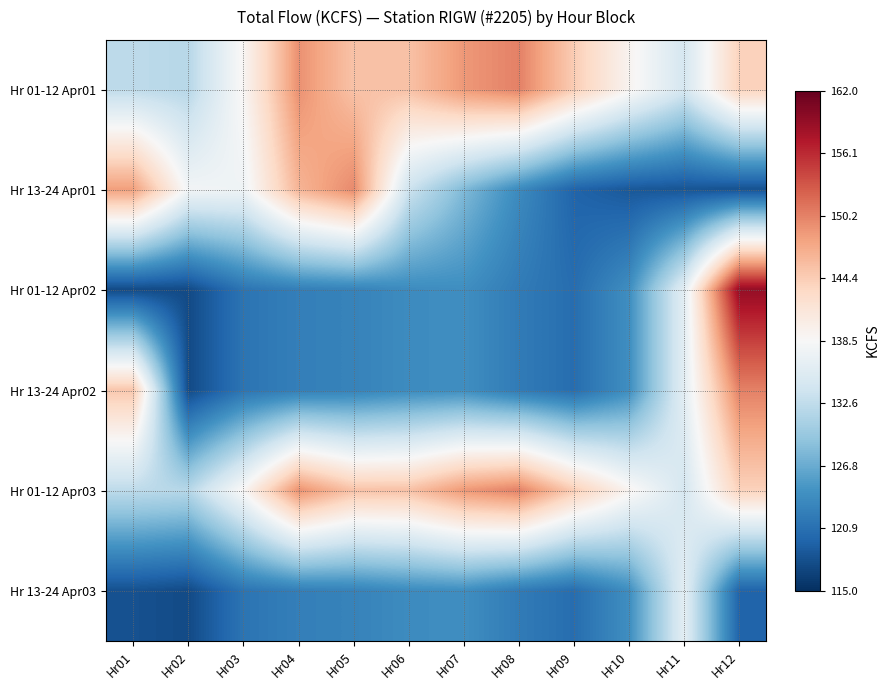

Which series has the largest total across all categories?

Hr 01-12 Apr01